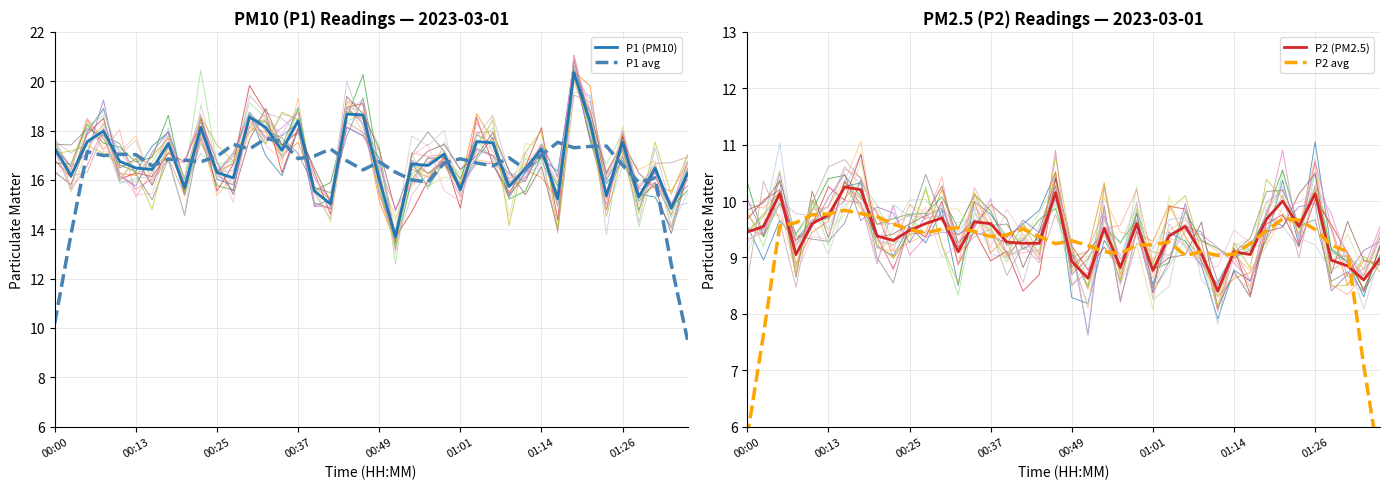

Is it true that P2 (PM2.5) equals 16.1 at 00:13?

False